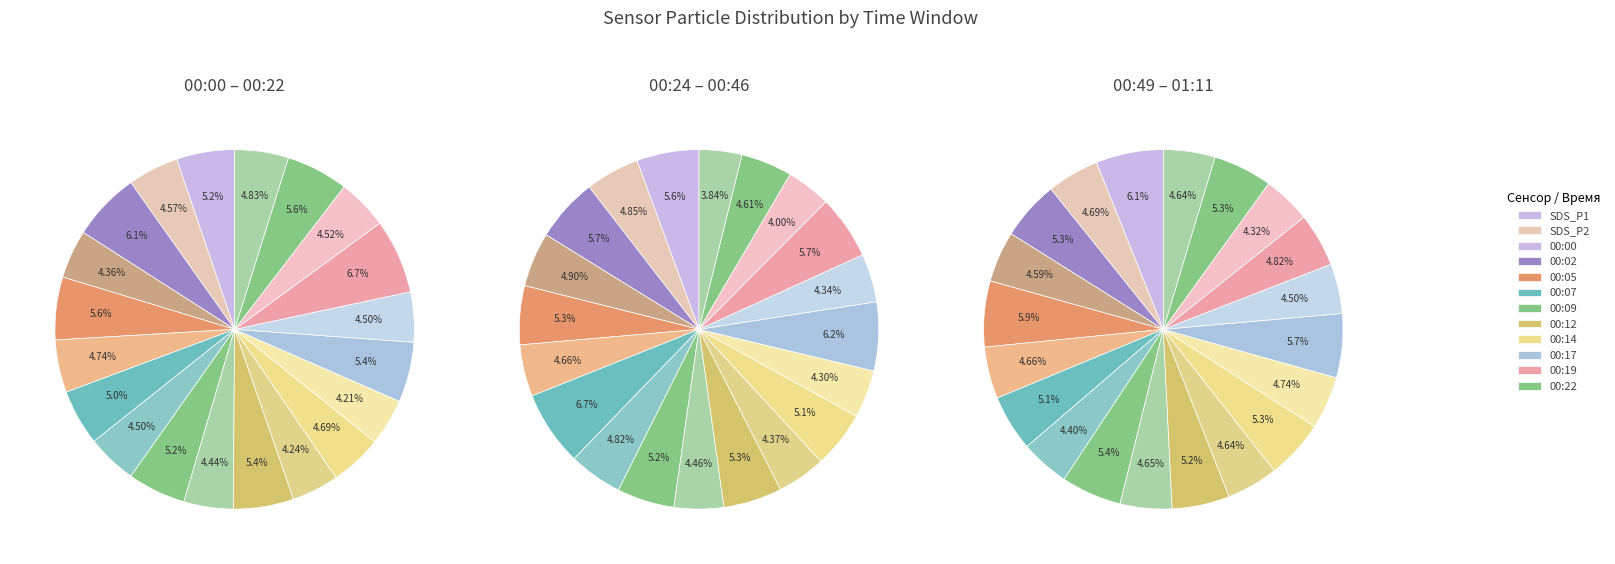

Which series changed the most between 2 and 9?

SDS_P2